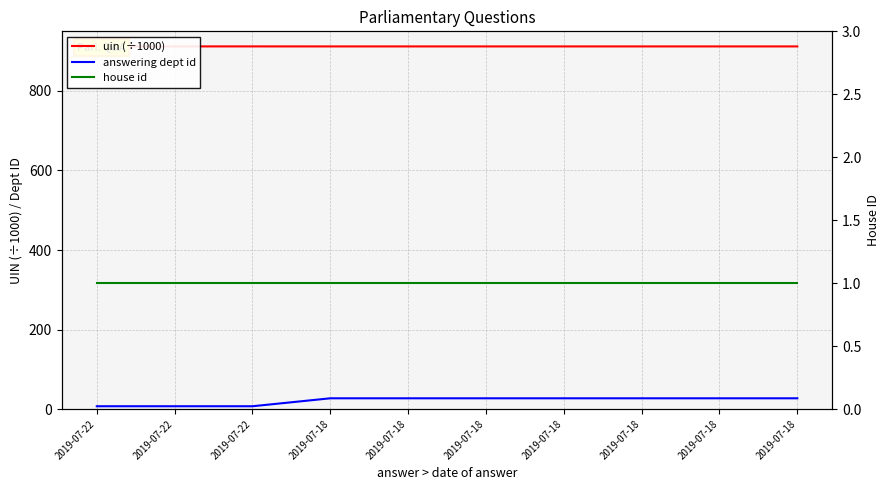

What is the maximum value for house id?

1.0